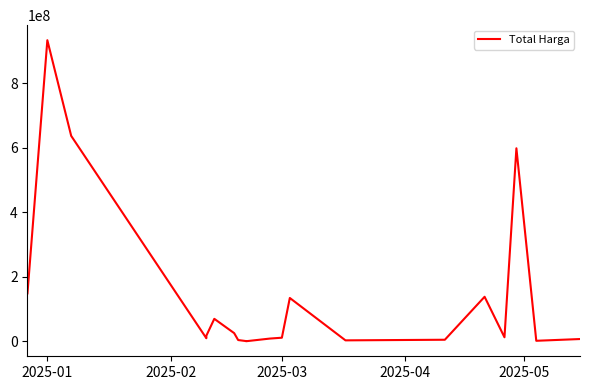

What is the difference between the second highest and second lowest values?

636518000